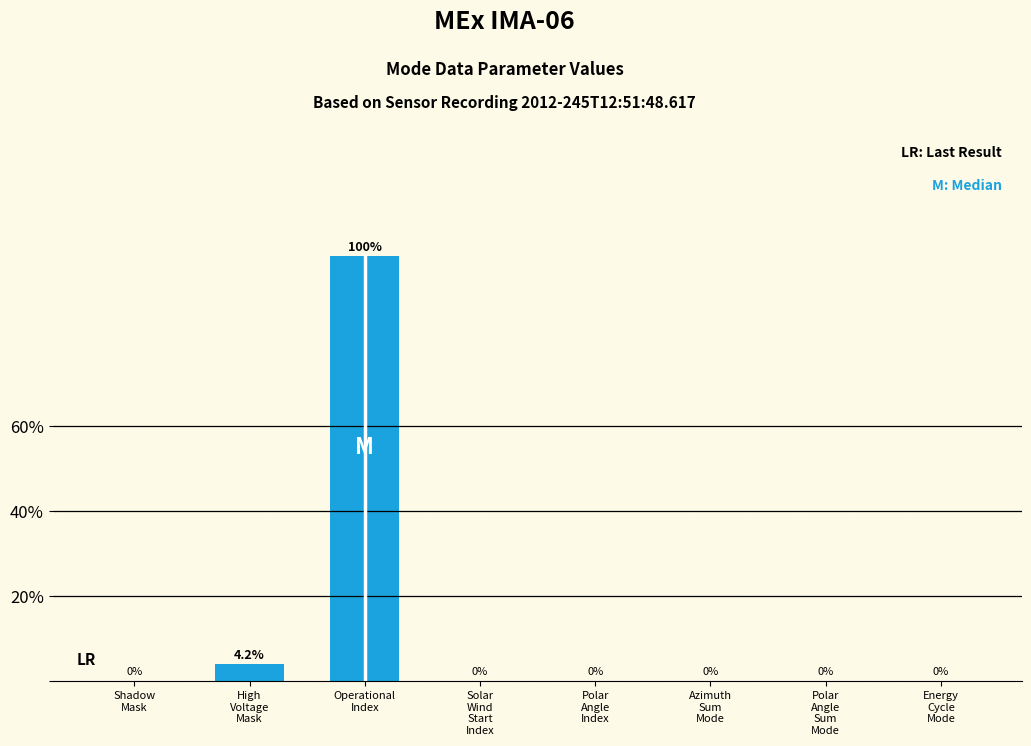

What is the greatest value displayed?

100.0